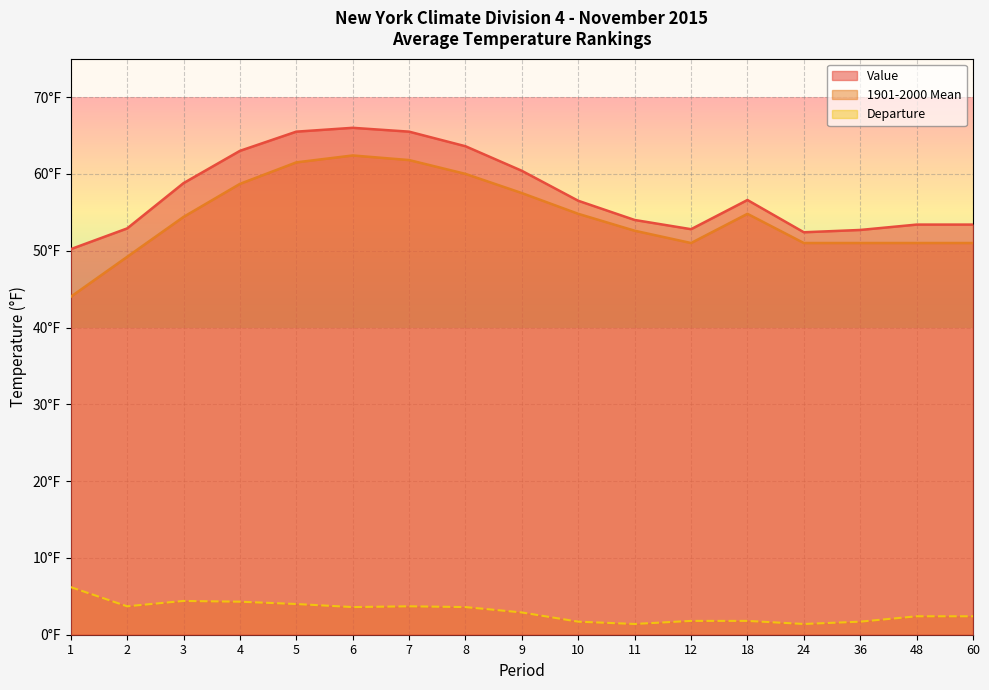

Which series changed the most between 1 and 9?

1901-2000 Mean